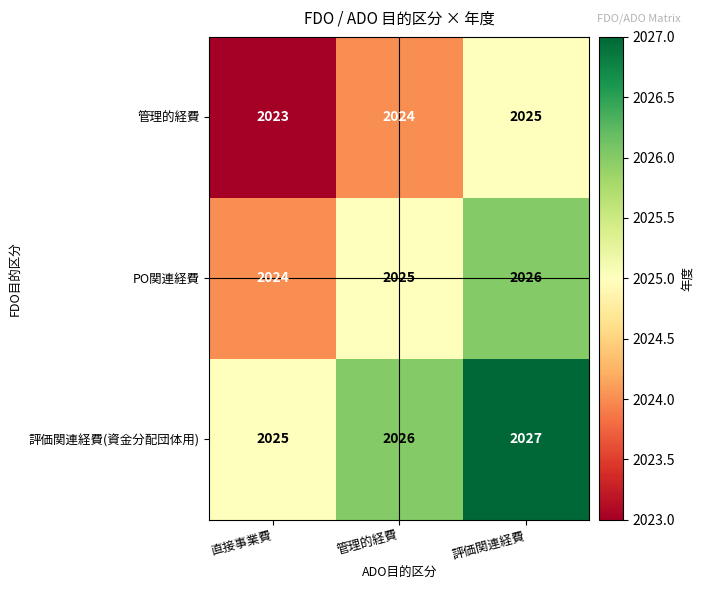

True or false: PO関連経費 has a value of 2667 at 直接事業費.

False